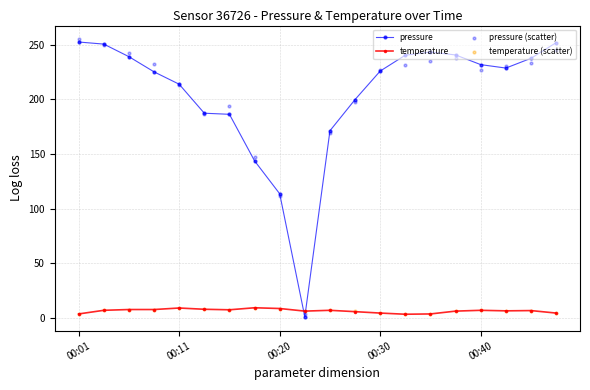

At which category is the sum across all series the highest?

00:01